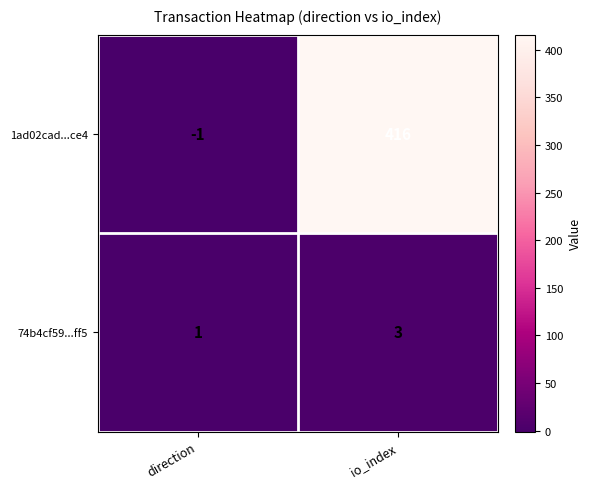

At which category is the sum across all series the highest?

io_index